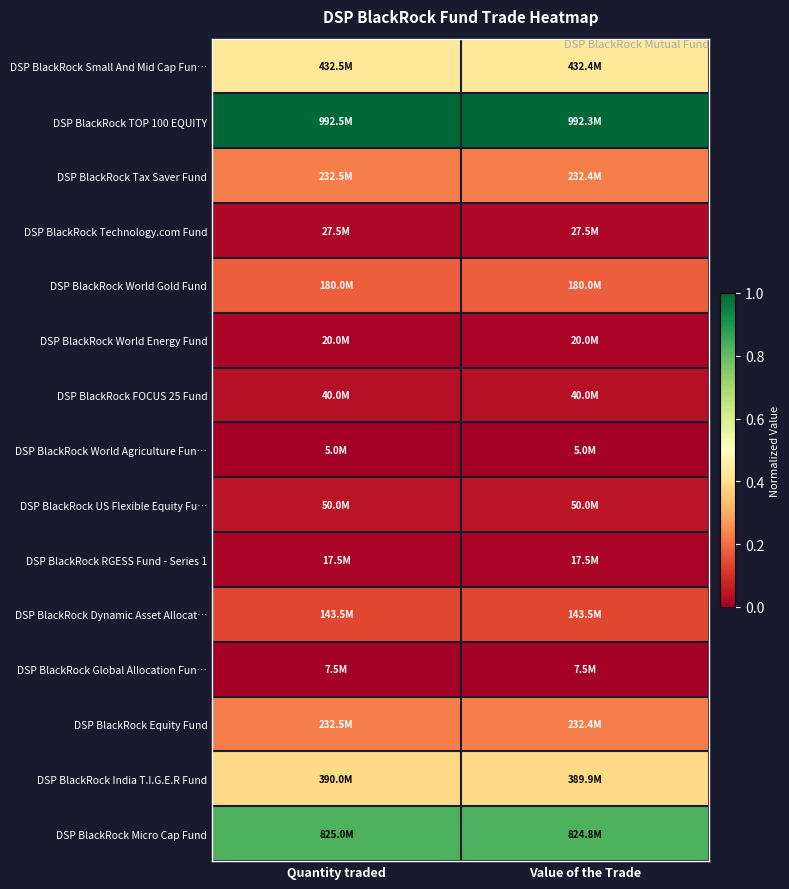

How many categories are shown in the chart?

2